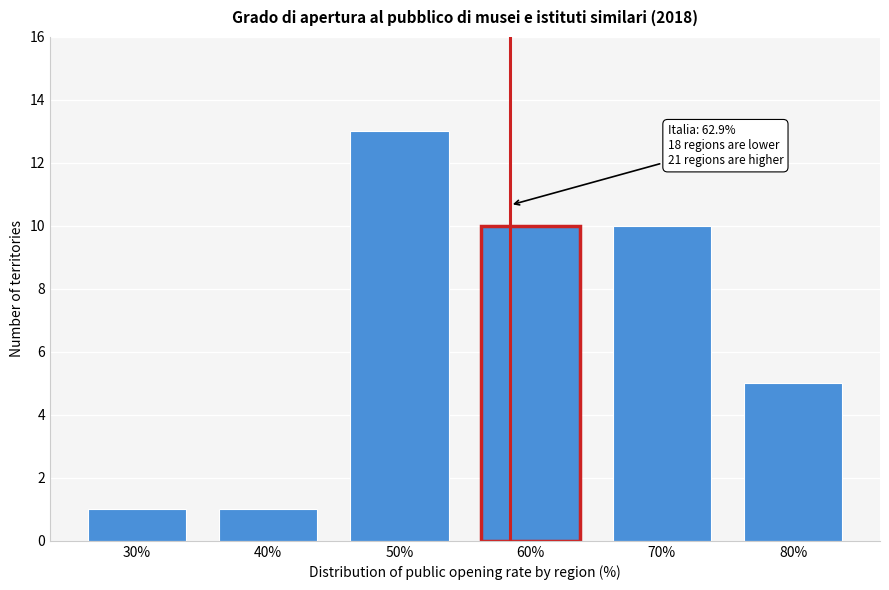

Reading right to left, extract all data points from this chart.

80%=5	70%=10	60%=10	50%=13	40%=1	30%=1